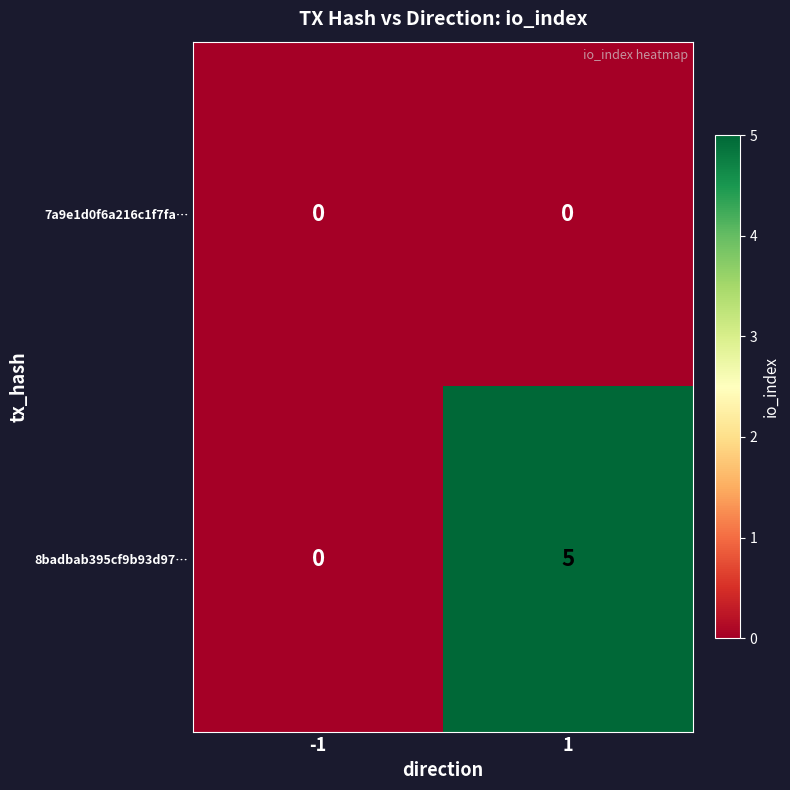

The 8badbab395cf9b93d97… series shows 7 at 1. True or false?

False